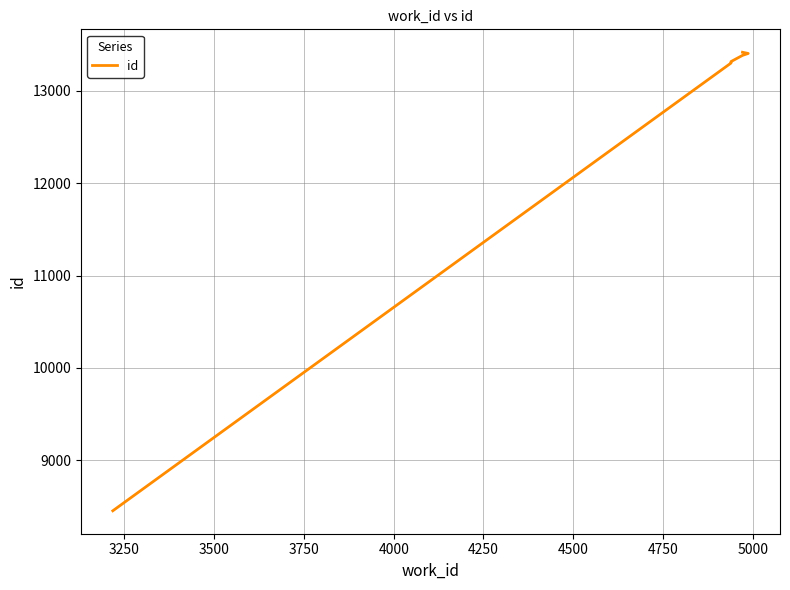

Is this an area chart (filled region under the line)?

No